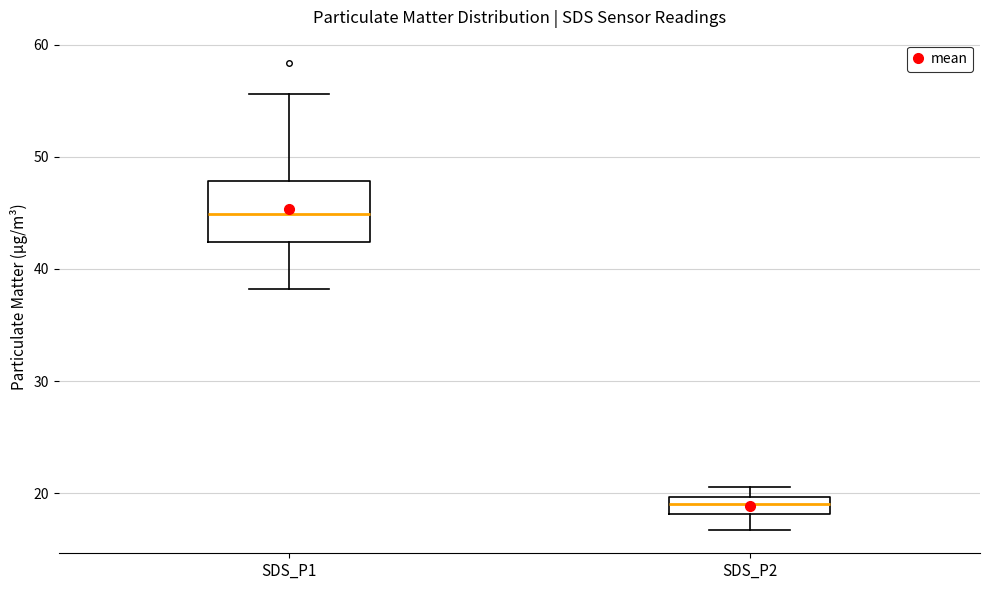

Comparing the boxes themselves (not the whiskers), which one is the tallest?

SDS_P1